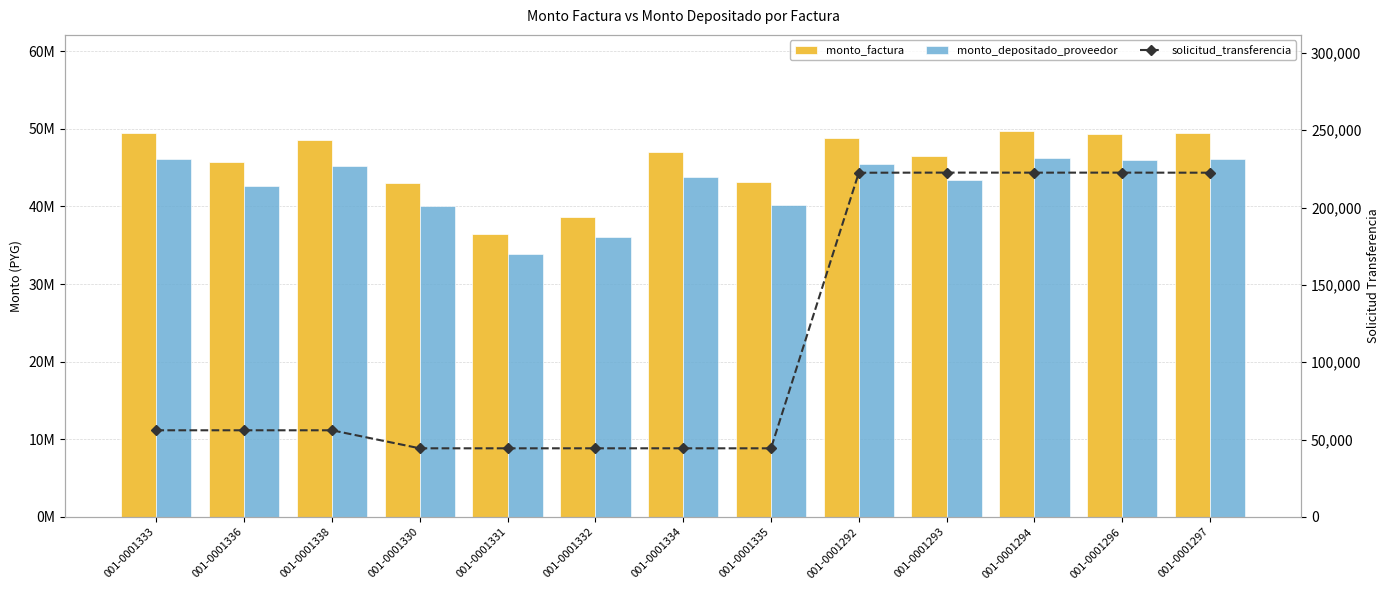

What is the difference between the monto_factura values at 001-0001294 and 001-0001292?

840000